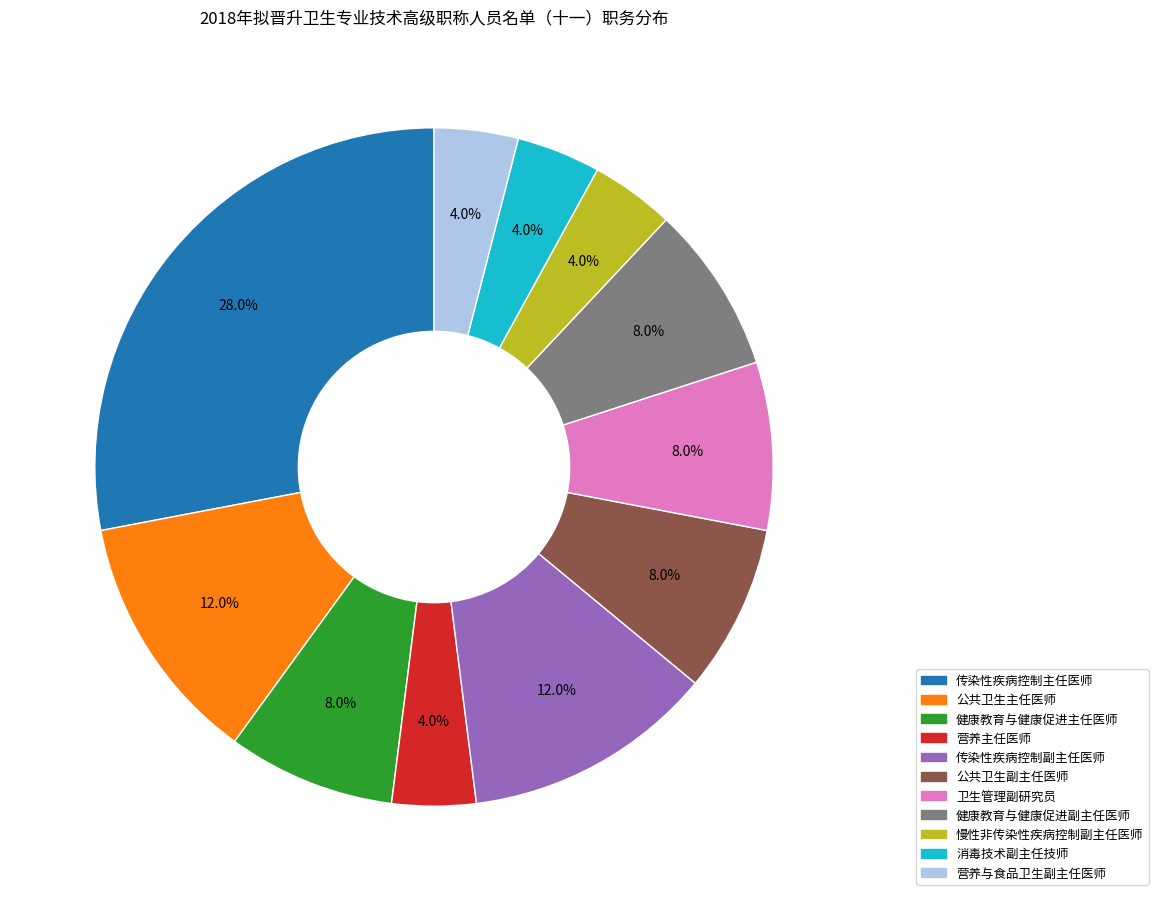

Approximately how many times larger is the value at 卫生管理副研究员 compared to 传染性疾病控制主任医师?

0.3